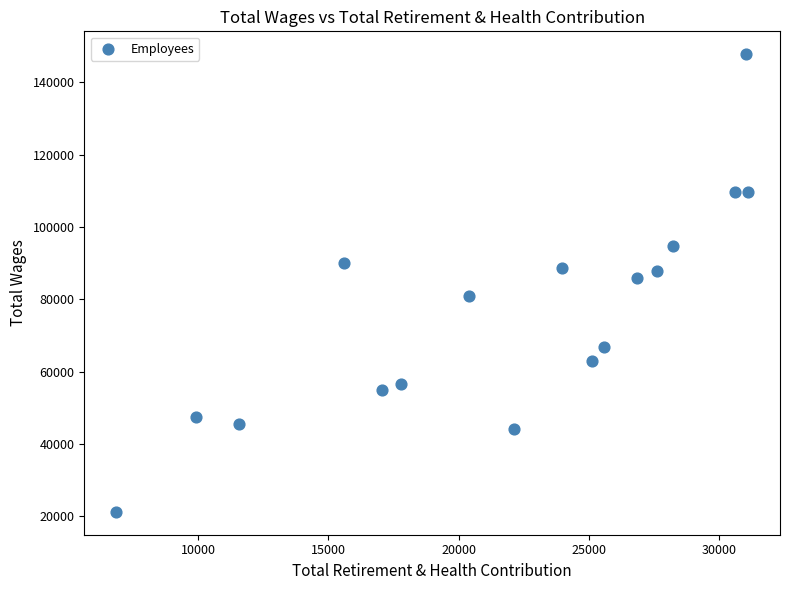

What is the range of Y values (max minus min)?

126570